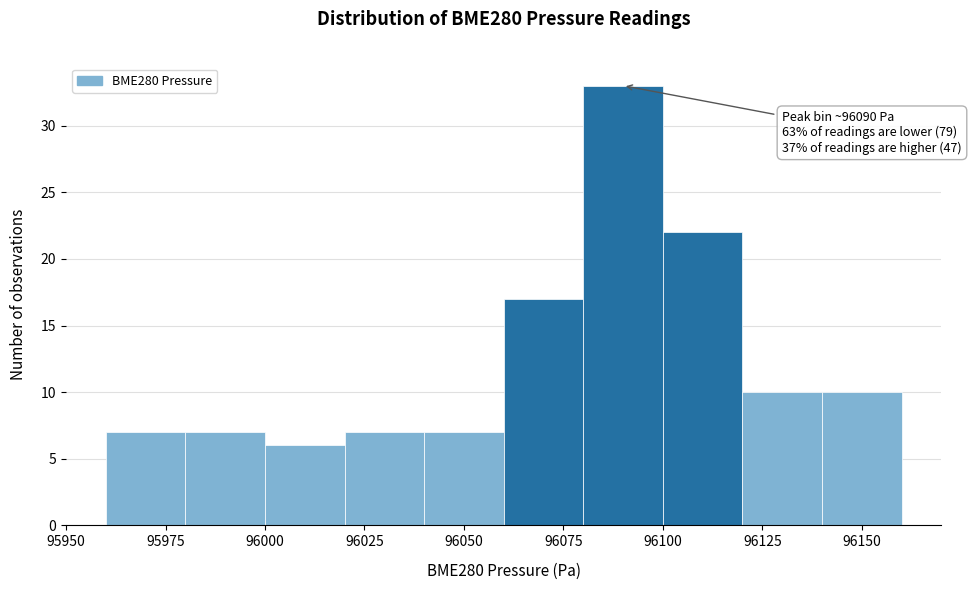

Over which range of the x-axis is the bar tallest?

96080 to 96100